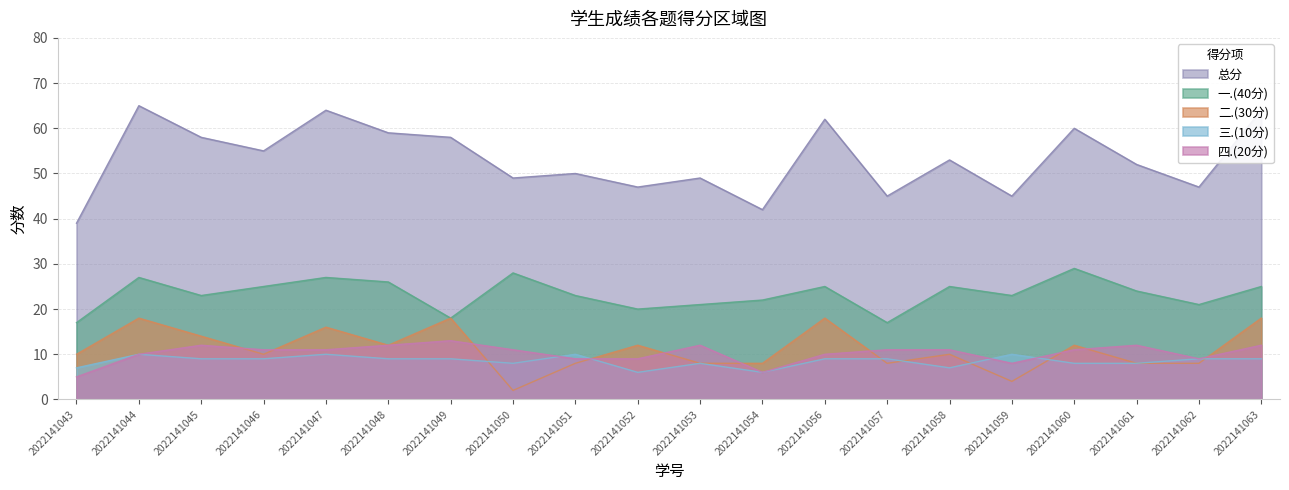

How many interior local peaks does the 一.(40分) series have?

6